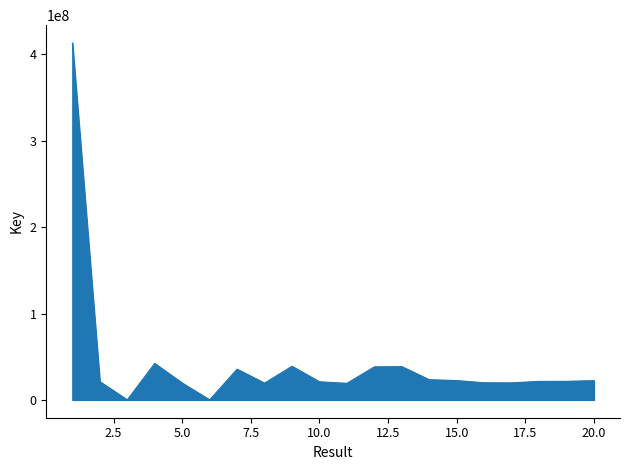

What is the difference between the maximum and minimum values?

413290226